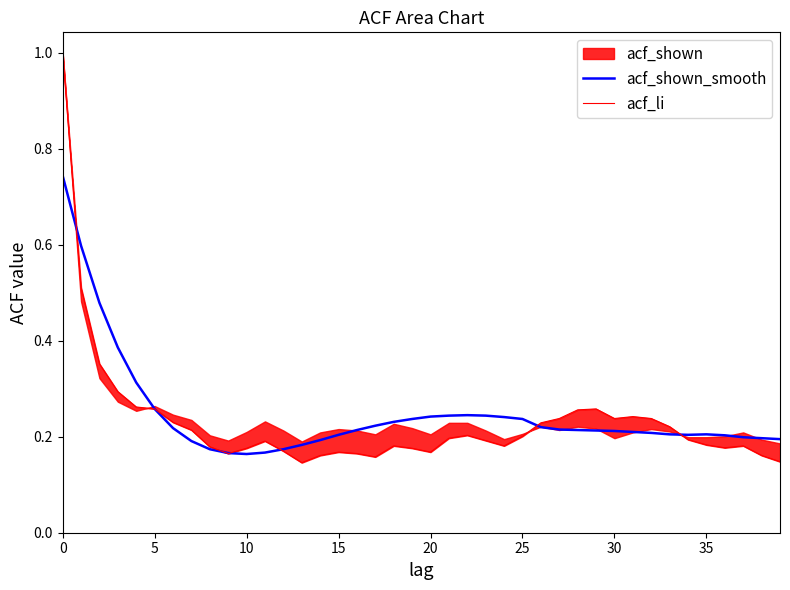

The acf_li series shows 0.2 at 30. True or false?

True